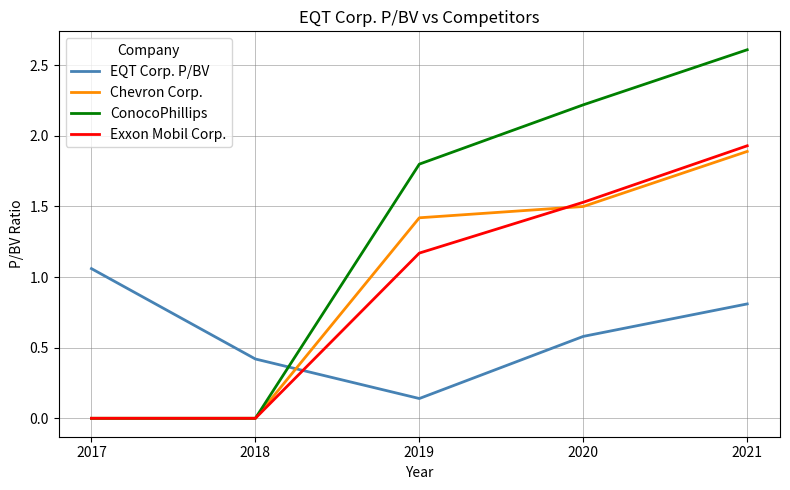

How many distinct data groups are displayed?

4